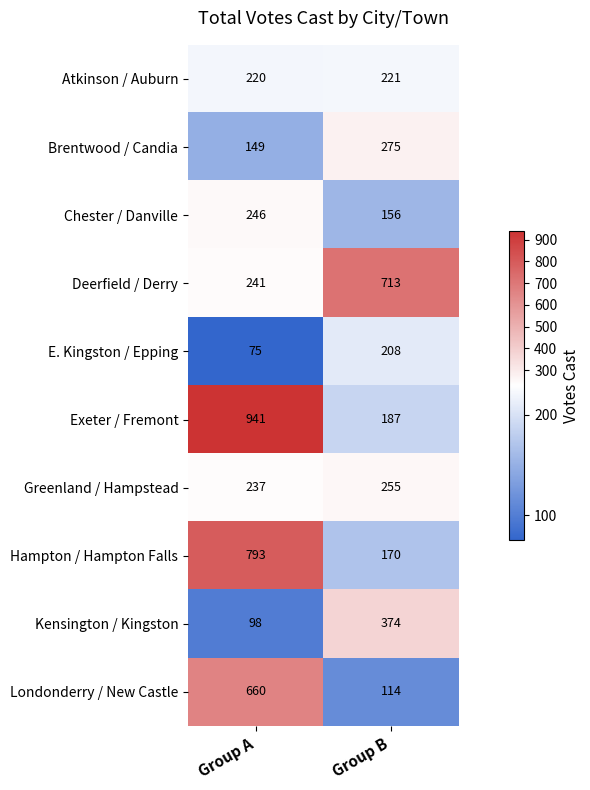

What is the lowest value of the E. Kingston / Epping series?

75